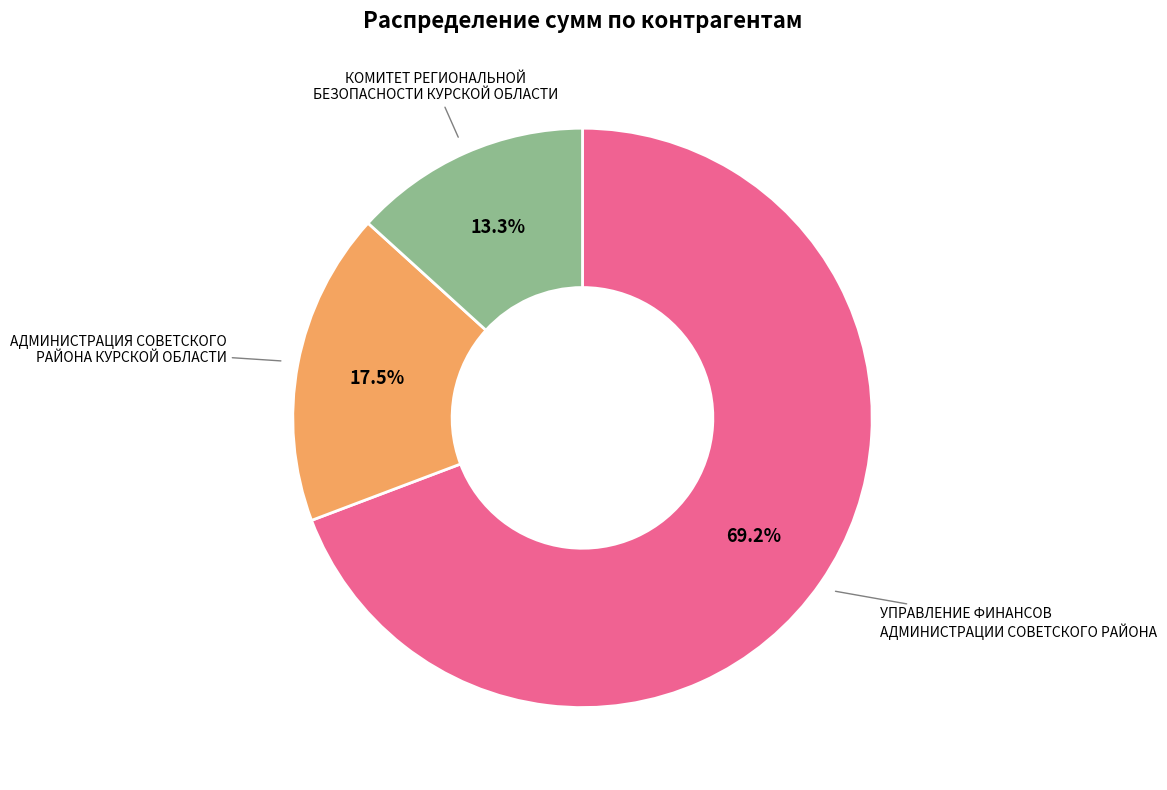

Which has a higher value, АДМИНИСТРАЦИЯ СОВЕТСКОГО РАЙОНА КУРСКОЙ ОБЛАСТИ or КОМИТЕТ РЕГИОНАЛЬНОЙ БЕЗОПАСНОСТИ КУРСКОЙ ОБЛАСТИ?

АДМИНИСТРАЦИЯ СОВЕТСКОГО РАЙОНА КУРСКОЙ ОБЛАСТИ